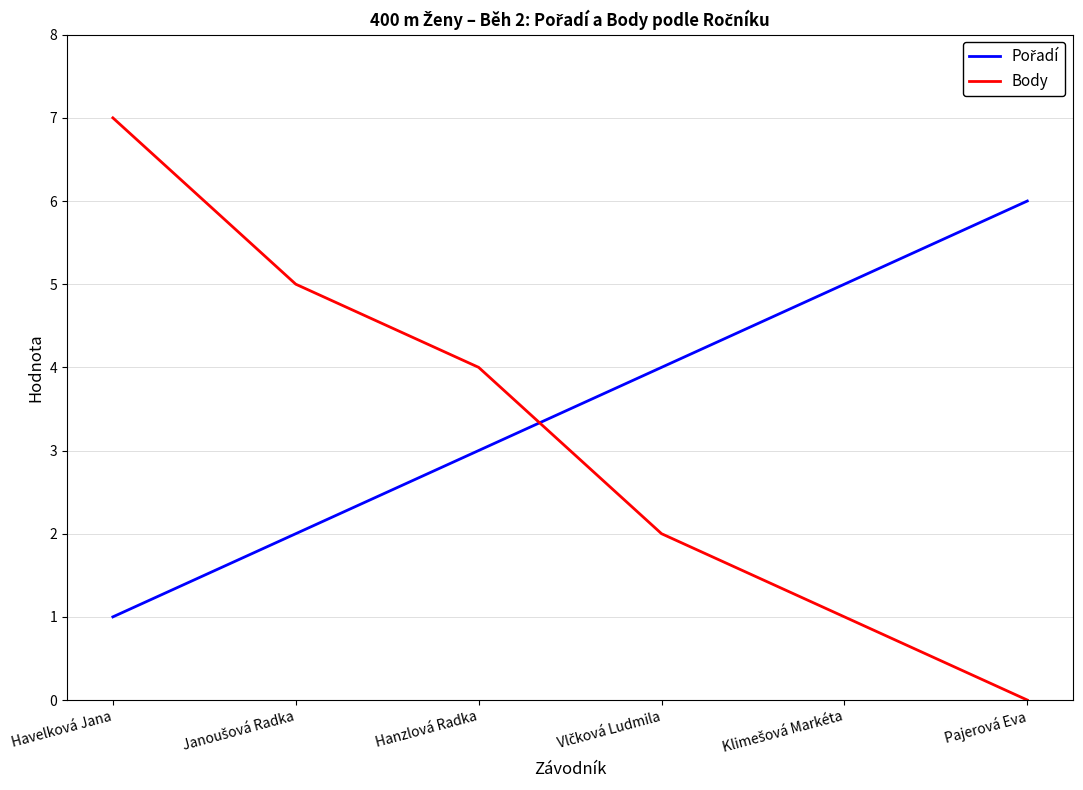

What is the greatest value displayed?

7